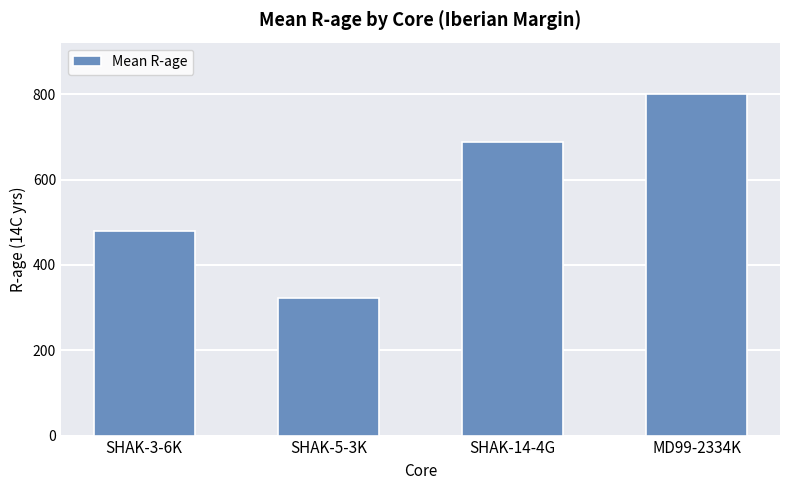

Count the number of categories in the chart.

4